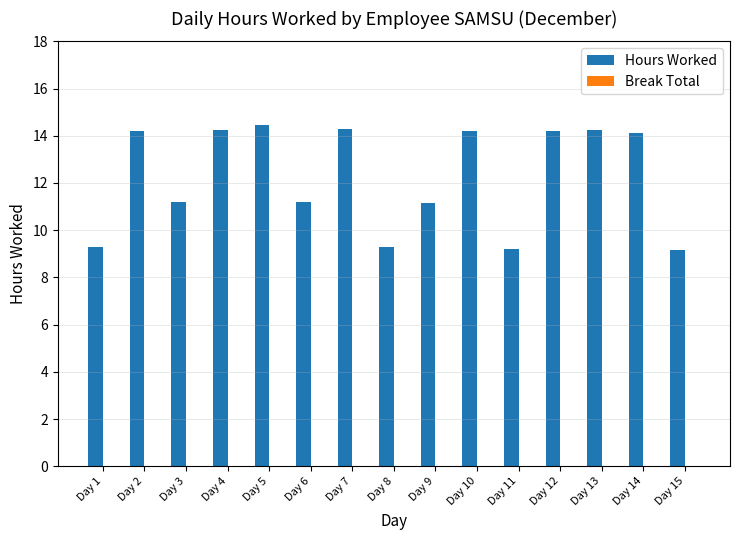

What is the value of the 1st bar from the left?

9.3